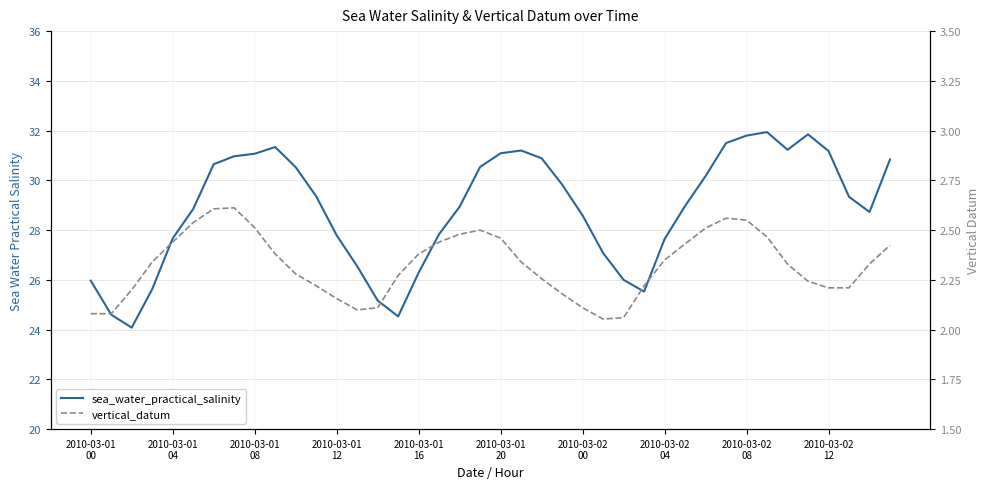

What is the sum of all vertical_datum values?

93.0